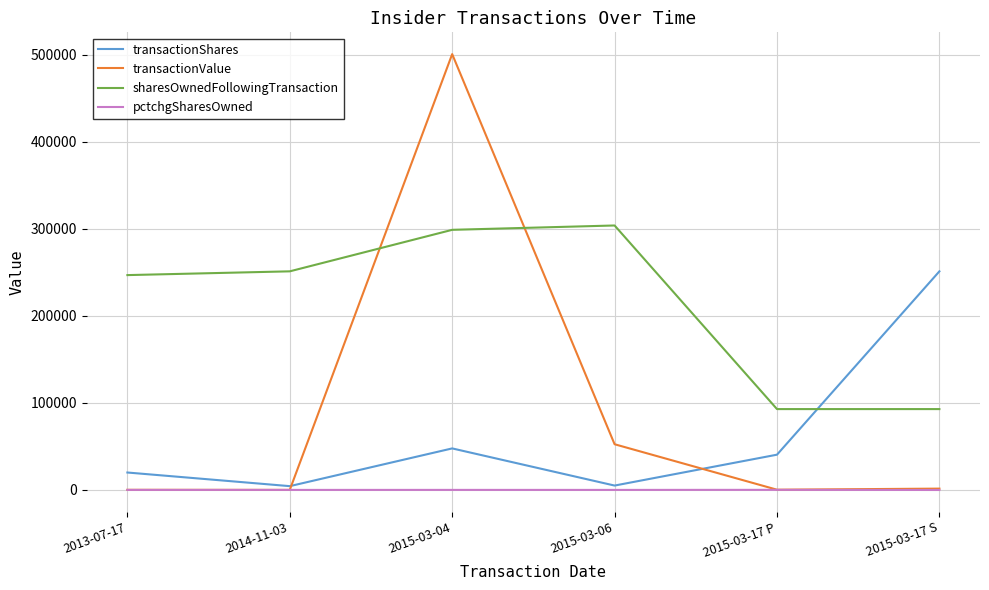

How many interior local peaks does the transactionShares series have?

1